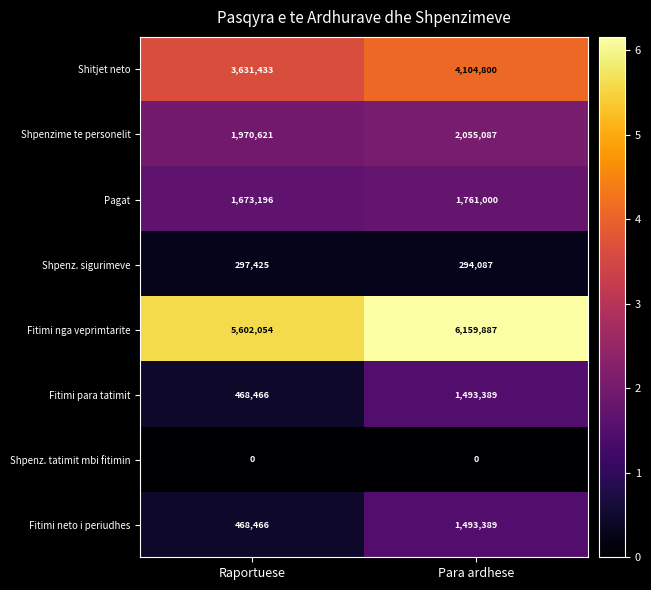

The Pagat series shows 1761000 at Para ardhese. True or false?

True